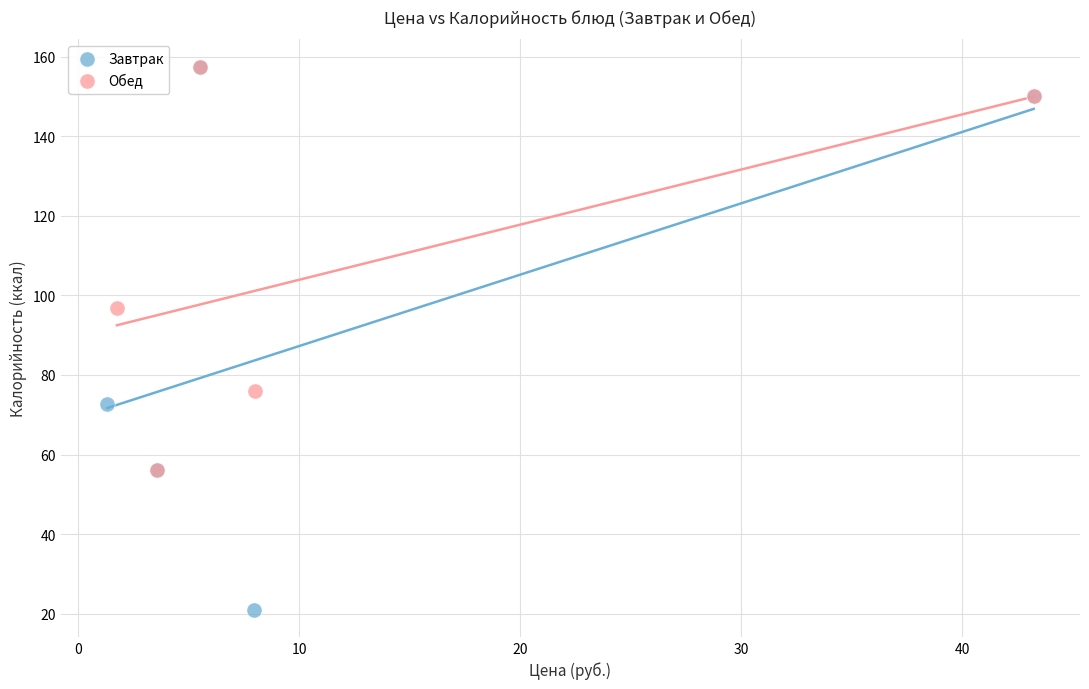

Which series reaches the minimum Y coordinate?

Завтрак